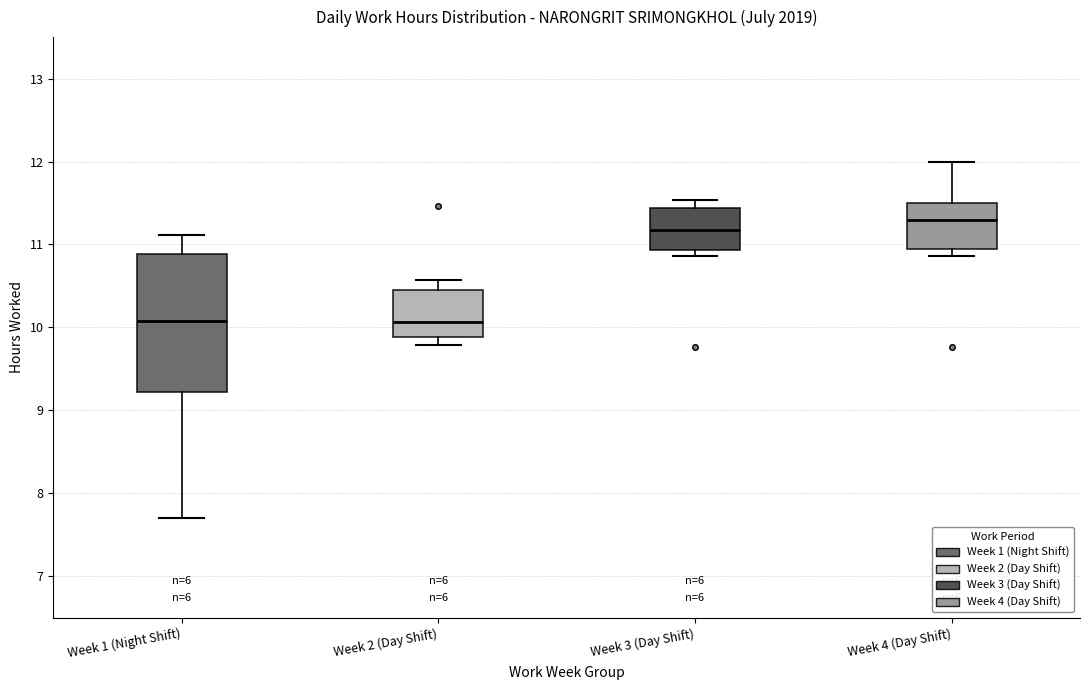

Reading left to right, transcribe this box plot: for each box, give where its median line is, the range the box spans, and where its two whiskers end, as read against the y-axis. The values are not printed on the chart, so give them approximately, as read against the axis.

Week 1 (Night Shift): median 10.1, box 9.2 to 10.9, whiskers 7.7 to 11.1
Week 2 (Day Shift): median 10.1, box 9.9 to 10.5, whiskers 9.8 to 10.6
Week 3 (Day Shift): median 11.2, box 10.9 to 11.4, whiskers 10.9 (just below the box's lower edge) to 11.5
Week 4 (Day Shift): median 11.3, box 10.9 to 11.5, whiskers 10.9 (just below the box's lower edge) to 12.0